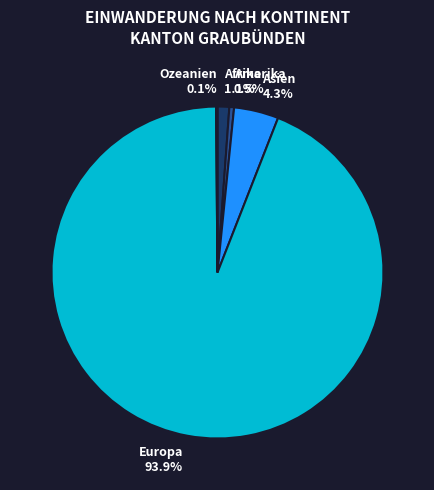

Which slice is the largest?

Europa